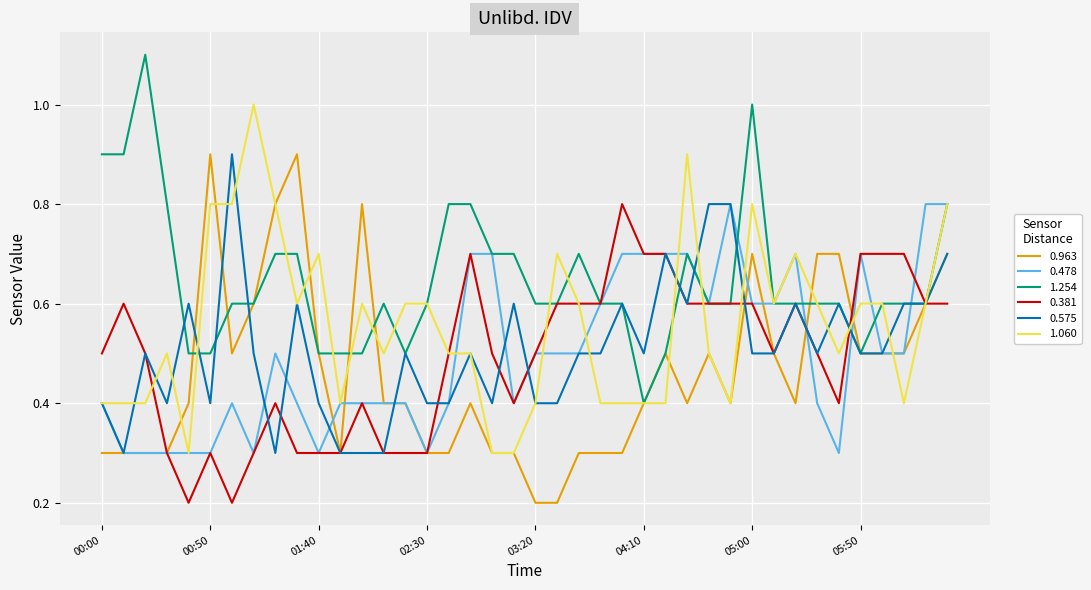

What is the highest value of the 1.254 series?

1.1